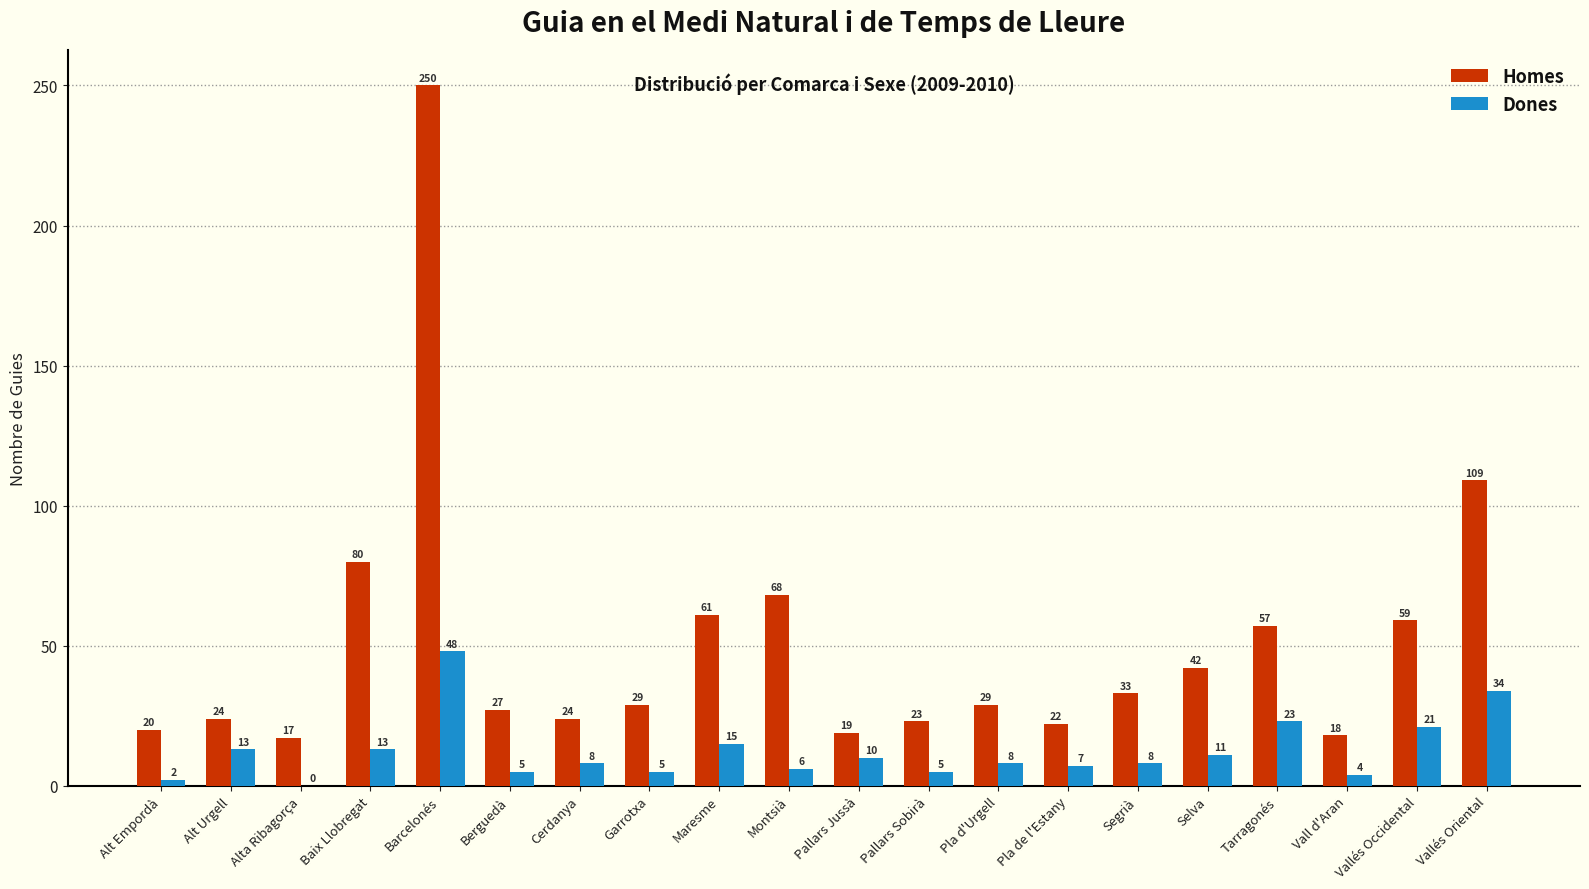

Does the chart contain stacked bars?

No